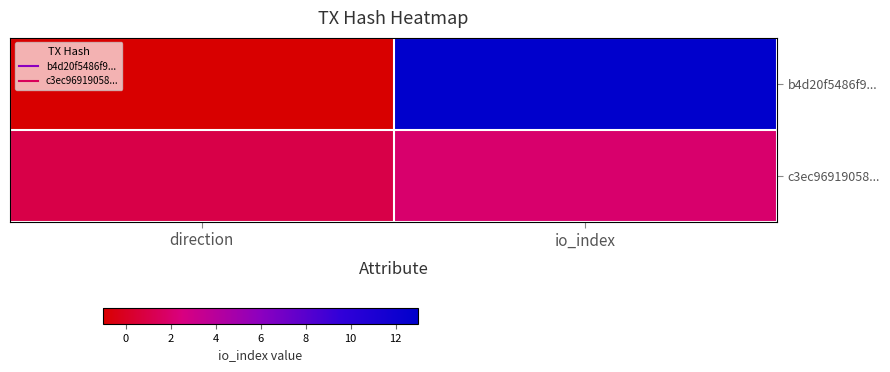

Reading right to left, list all the values displayed in this chart.

b4d20f5486f9...: io_index=13	direction=-1
c3ec96919058...: io_index=2	direction=1